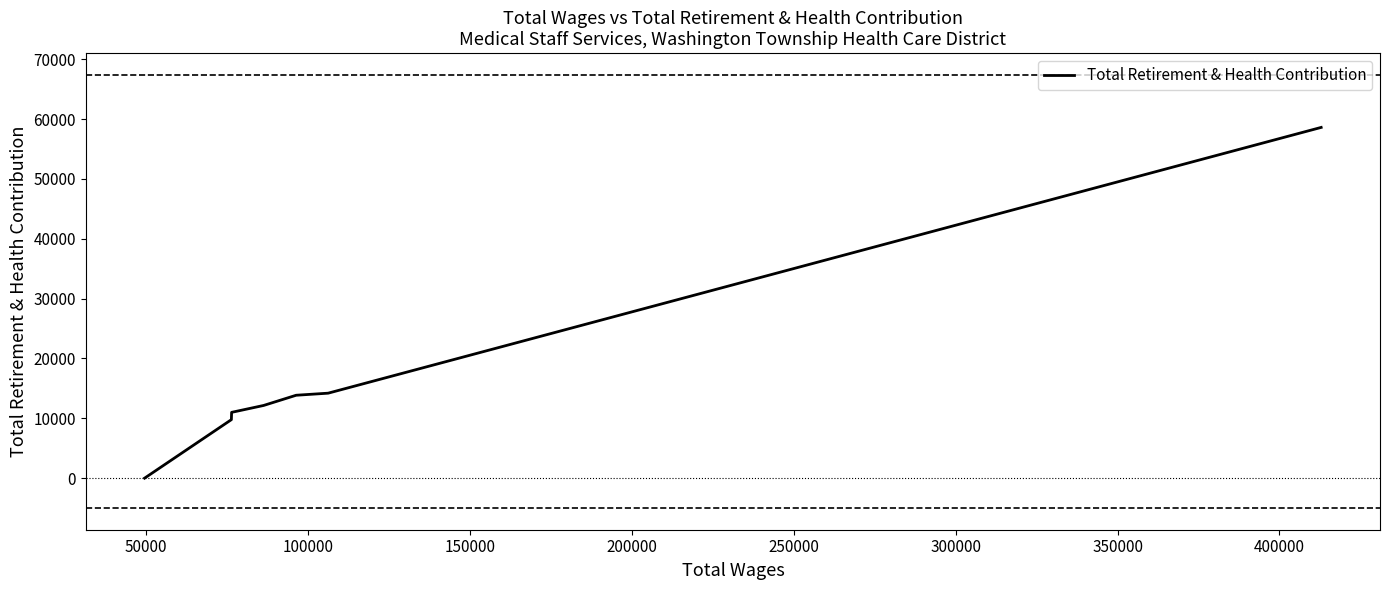

What is the change in value from 0 to 200000?

-47614